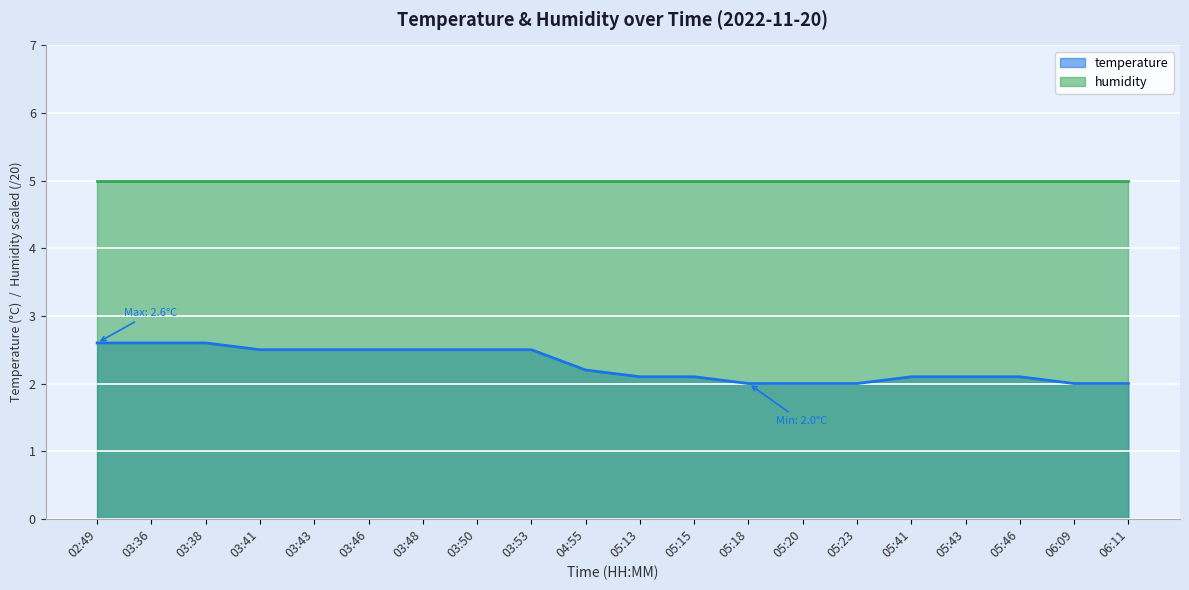

Is it true that the value at 06:11 is 2.8?

False